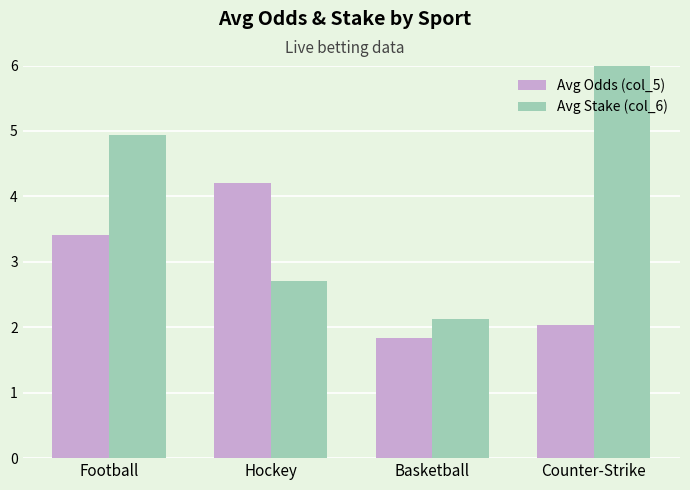

What is the minimum value for Avg Odds (col_5)?

1.8